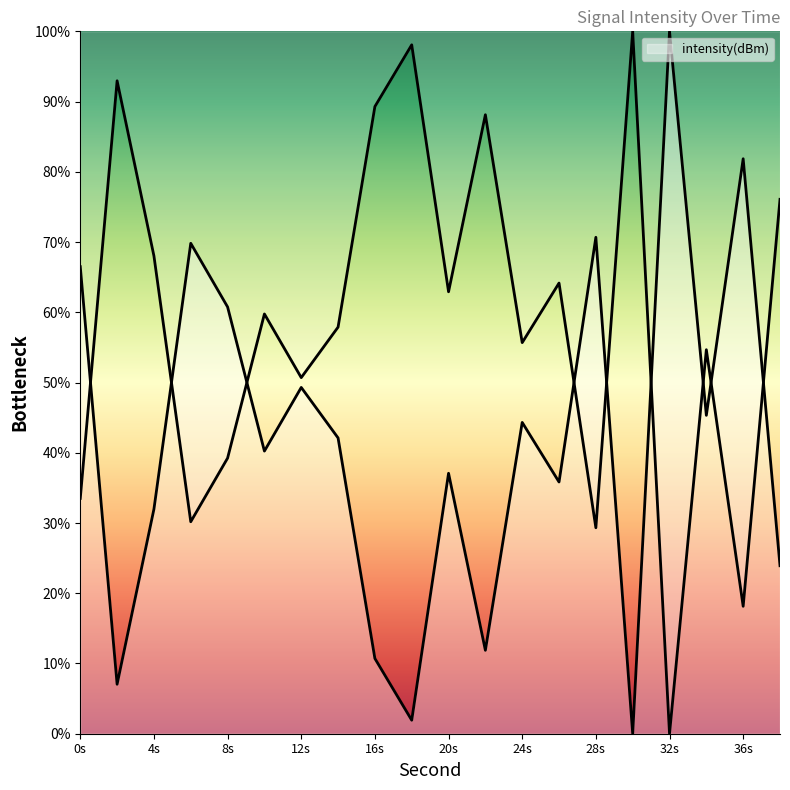

What is the sum of all values?

831.3